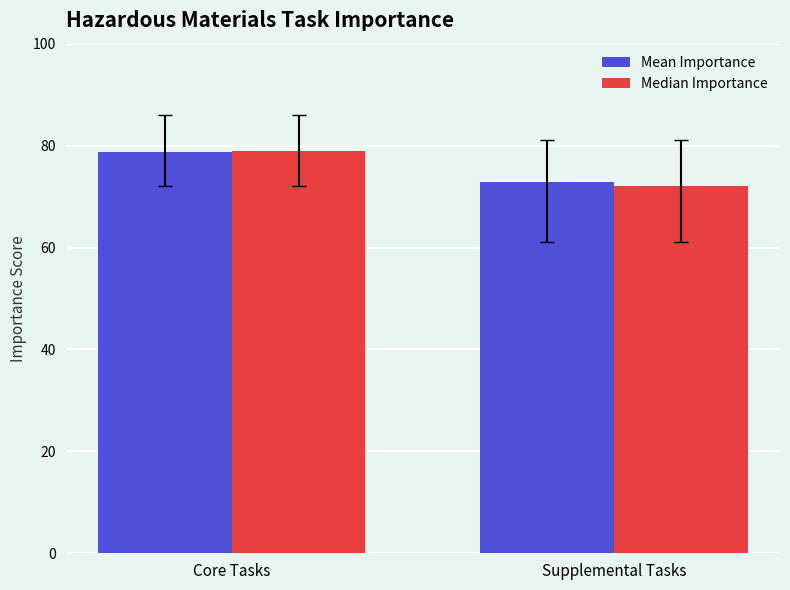

How many distinct data groups are displayed?

2